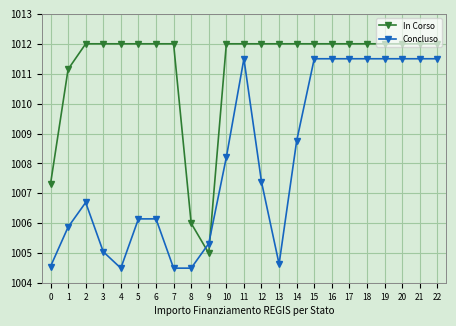

At how many categories does at least one series exceed 1009?

20